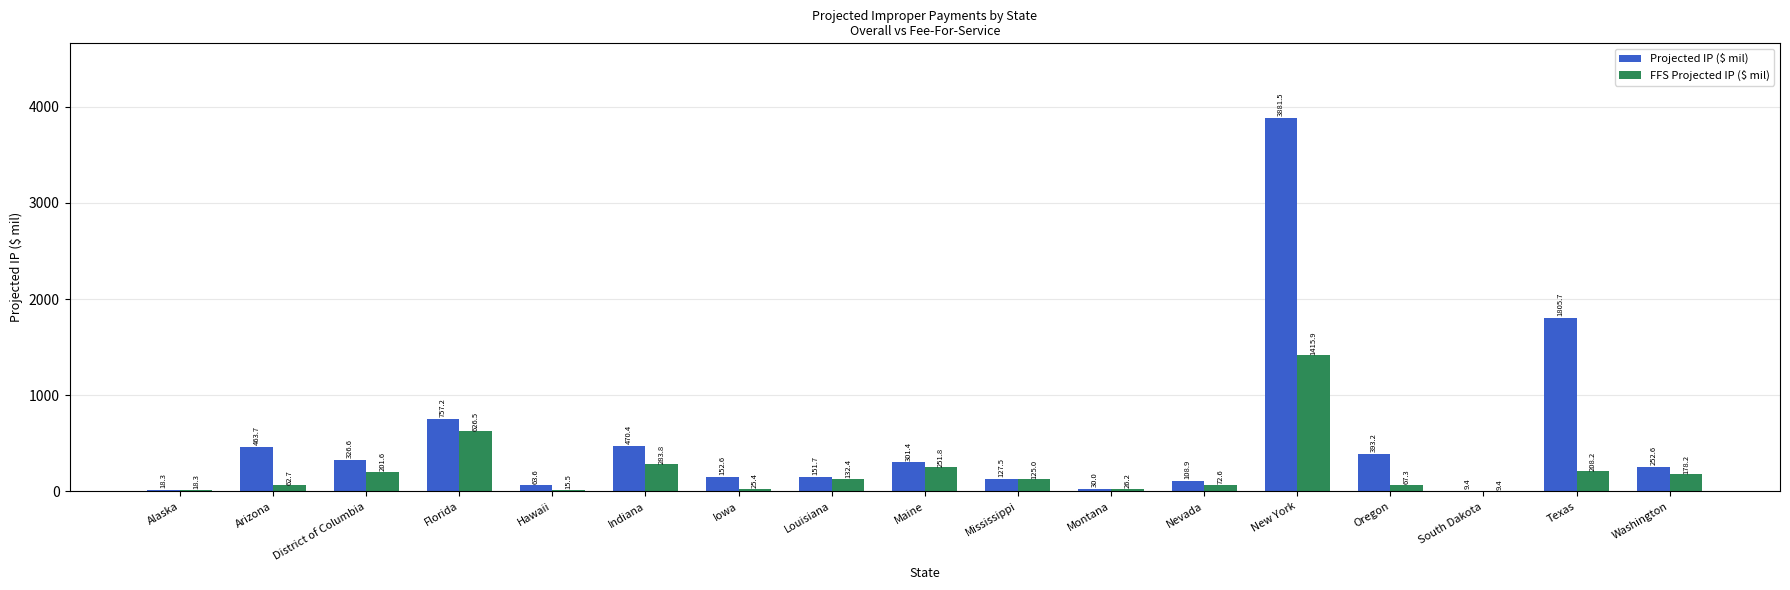

Which category has the highest value in the FFS Projected IP ($ mil) series?

New York